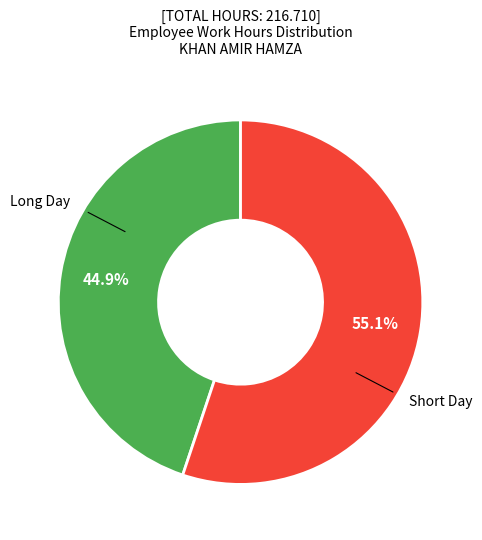

Does any single category account for the majority?

Yes